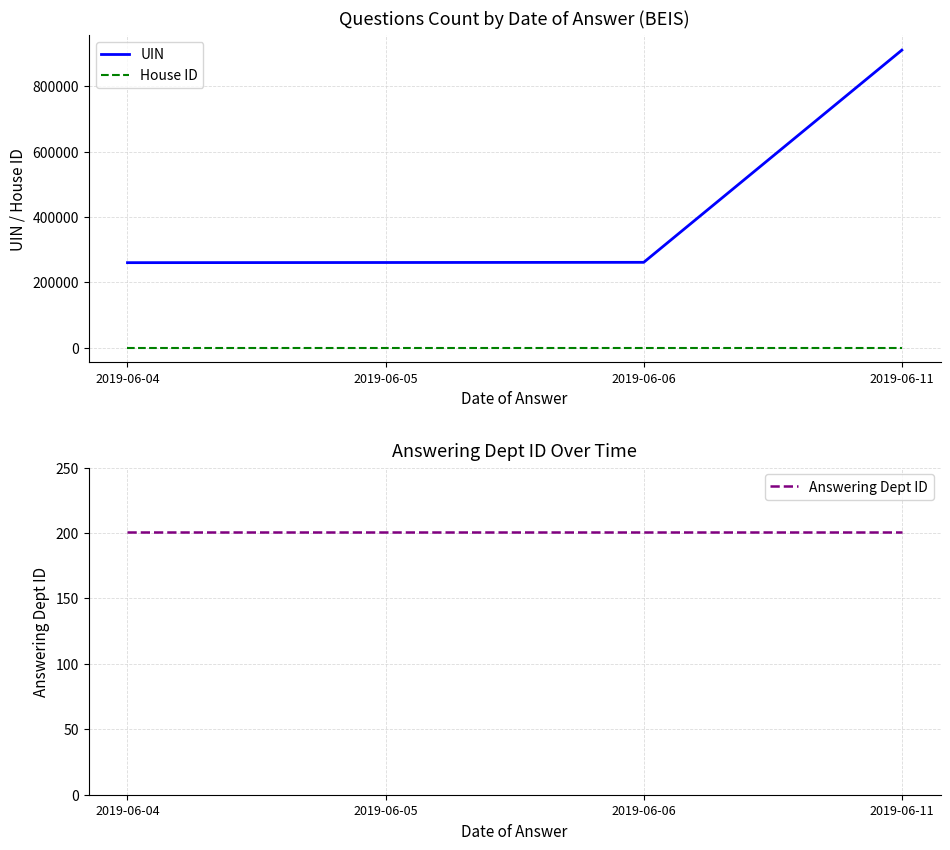

What is the total value across all series at 2019-06-11?

911458